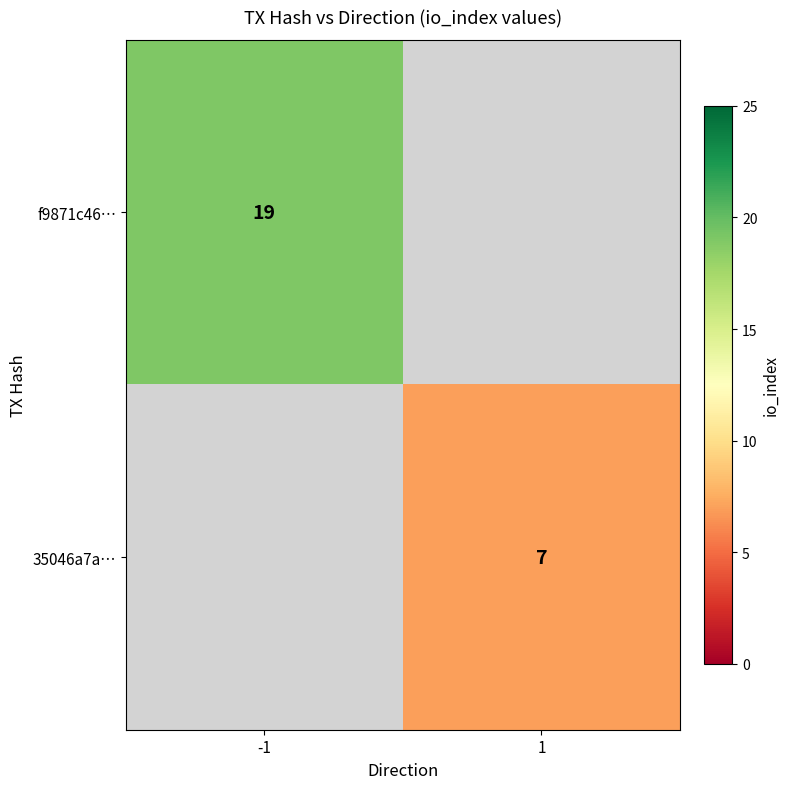

True or false: f9871c46… has a value of 29 at -1.

False